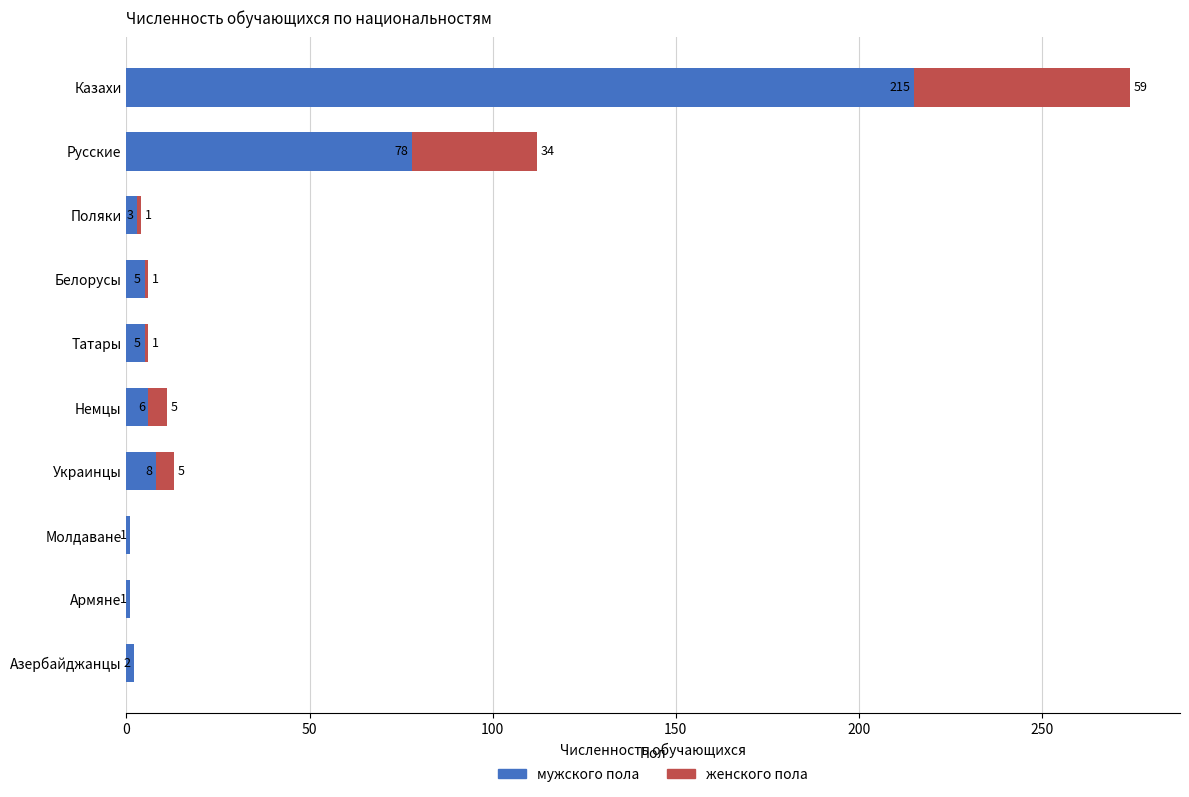

Read the мужского пола value at Украинцы, to the nearest 10.

10